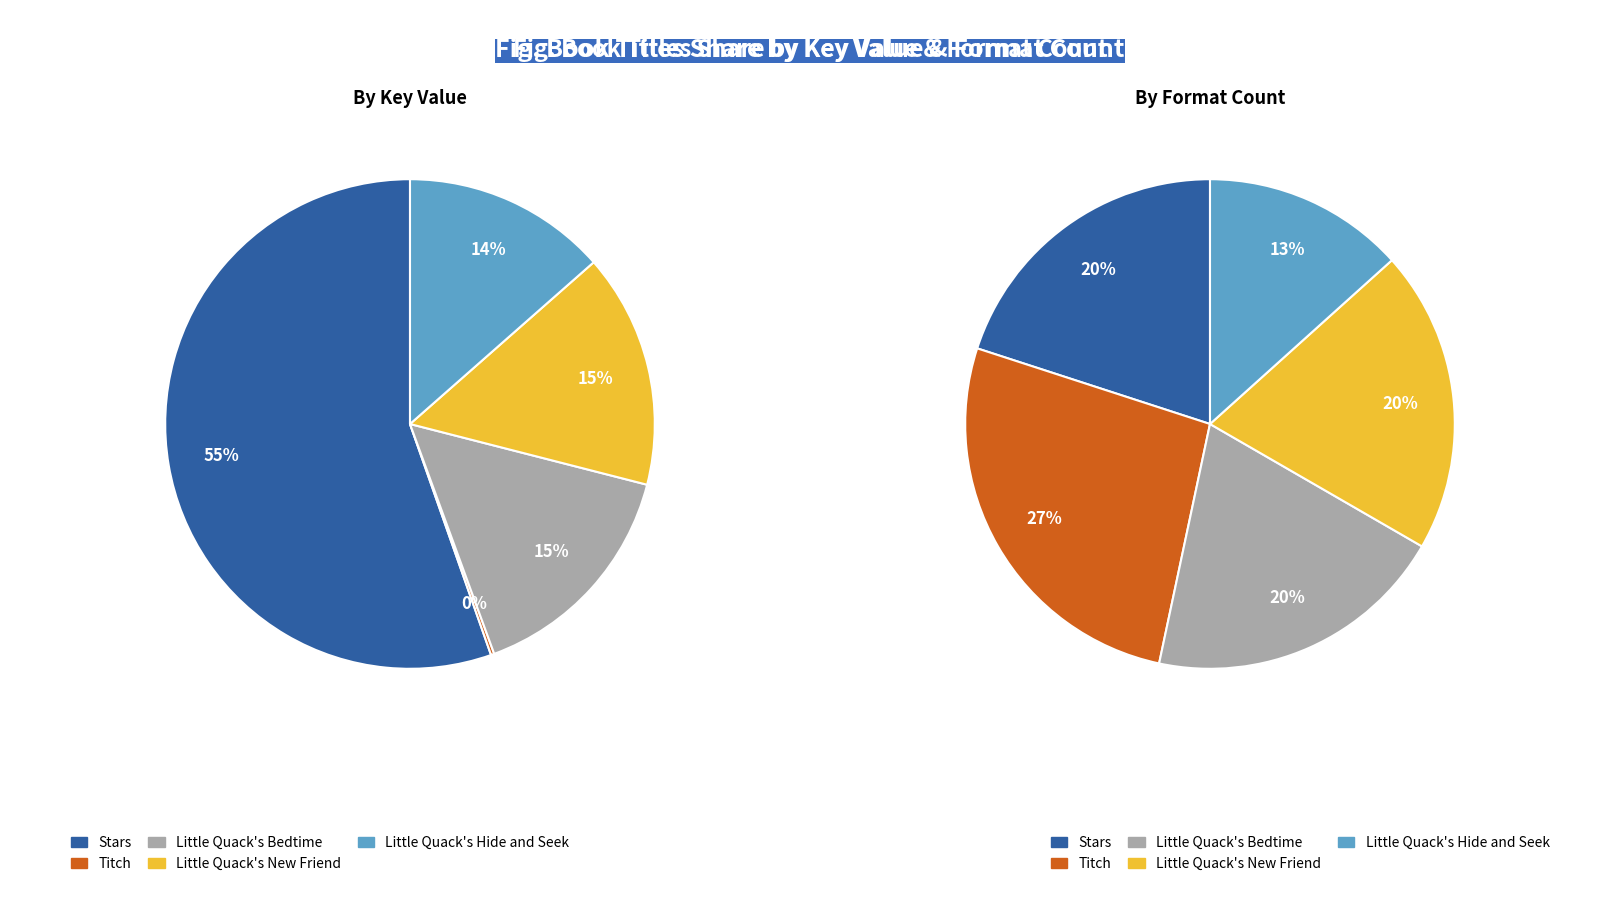

What is the ratio of the value at Little Quack's Bedtime to the value at Stars?

0.3